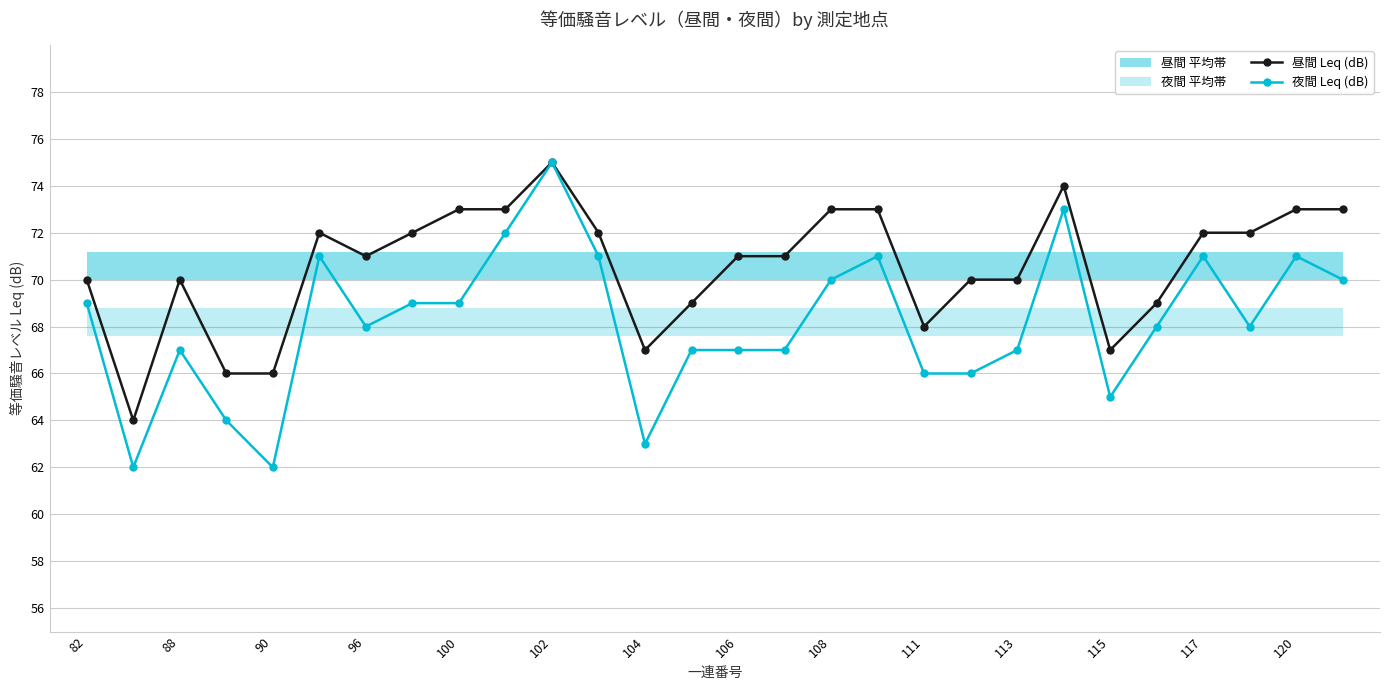

What is the difference between the second highest and minimum values in the 夜間 Leq (dB) series?

11